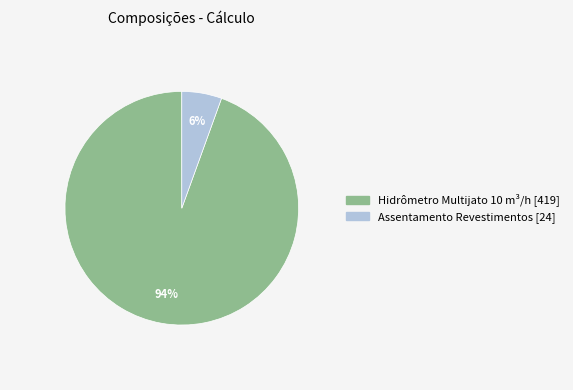

Between Assentamento Revestimentos and Hidrômetro Multijato 10 m³/h, which is larger?

Hidrômetro Multijato 10 m³/h